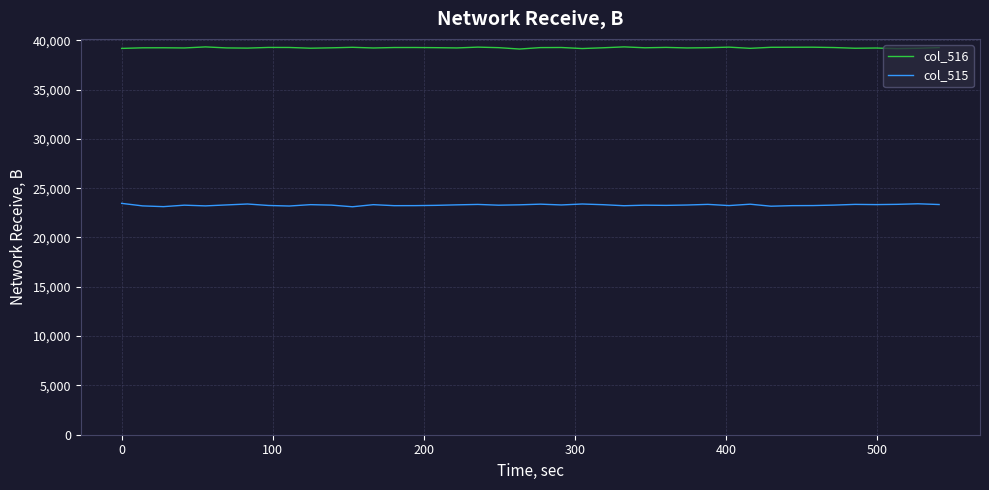

Which series has the largest total across all categories?

col_516